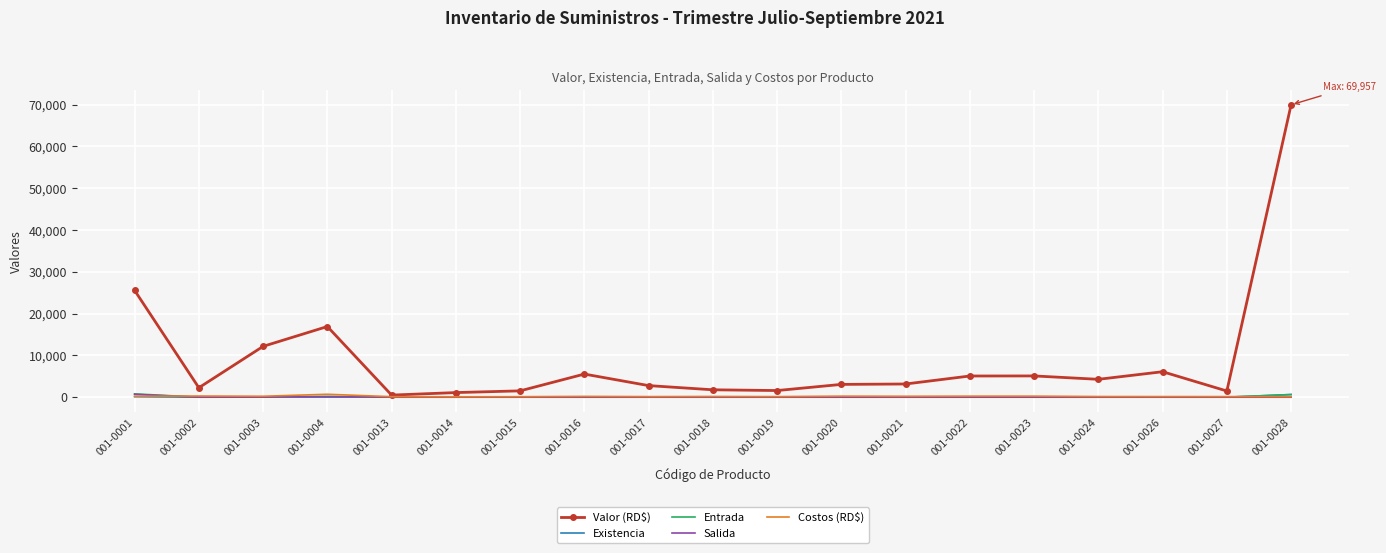

Between 001-0017 and 001-0028, which series saw the biggest shift?

Valor (RD$)